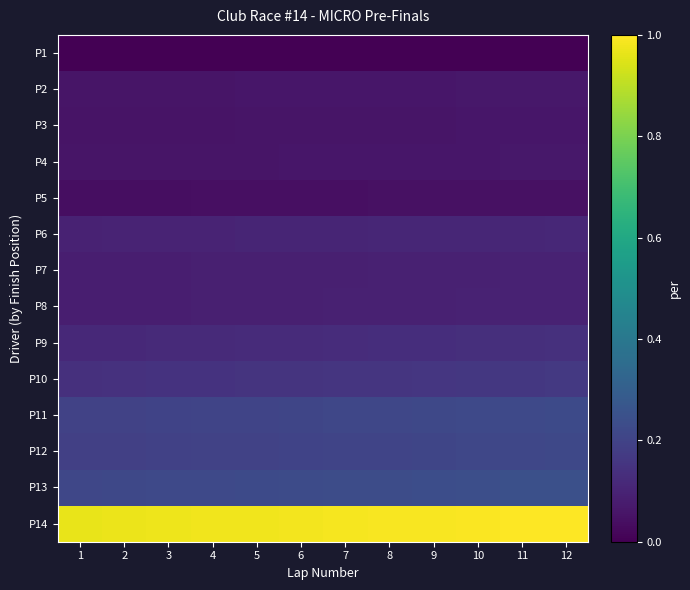

Reading left to right, what are all the values shown in this chart?

P1: 1=0.0	2=0.0	3=0.0	4=0.0	5=0.0	6=0.0	7=0.0	8=0.0	9=0.0	10=0.0	11=0.0	12=0.0
P2: 1=0.1	2=0.1	3=0.1	4=0.1	5=0.1	6=0.1	7=0.1	8=0.1	9=0.1	10=0.1	11=0.1	12=0.1
P3: 1=0.1	2=0.1	3=0.1	4=0.1	5=0.1	6=0.1	7=0.1	8=0.1	9=0.1	10=0.1	11=0.1	12=0.1
P4: 1=0.1	2=0.1	3=0.1	4=0.1	5=0.1	6=0.1	7=0.1	8=0.1	9=0.1	10=0.1	11=0.1	12=0.1
P5: 1=0.0	2=0.0	3=0.0	4=0.0	5=0.0	6=0.0	7=0.0	8=0.0	9=0.0	10=0.0	11=0.0	12=0.0
P6: 1=0.1	2=0.1	3=0.1	4=0.1	5=0.1	6=0.1	7=0.1	8=0.1	9=0.1	10=0.1	11=0.1	12=0.1
P7: 1=0.1	2=0.1	3=0.1	4=0.1	5=0.1	6=0.1	7=0.1	8=0.1	9=0.1	10=0.1	11=0.1	12=0.1
P8: 1=0.1	2=0.1	3=0.1	4=0.1	5=0.1	6=0.1	7=0.1	8=0.1	9=0.1	10=0.1	11=0.1	12=0.1
P9: 1=0.1	2=0.1	3=0.1	4=0.1	5=0.1	6=0.1	7=0.1	8=0.1	9=0.1	10=0.1	11=0.1	12=0.1
P10: 1=0.1	2=0.1	3=0.1	4=0.1	5=0.1	6=0.2	7=0.2	8=0.2	9=0.2	10=0.2	11=0.2	12=0.2
P11: 1=0.2	2=0.2	3=0.2	4=0.2	5=0.2	6=0.2	7=0.2	8=0.2	9=0.2	10=0.2	11=0.2	12=0.2
P12: 1=0.2	2=0.2	3=0.2	4=0.2	5=0.2	6=0.2	7=0.2	8=0.2	9=0.2	10=0.2	11=0.2	12=0.2
P13: 1=0.2	2=0.2	3=0.2	4=0.2	5=0.2	6=0.2	7=0.2	8=0.2	9=0.2	10=0.2	11=0.2	12=0.2
P14: 1=1.0	2=1.0	3=1.0	4=1.0	5=1.0	6=1.0	7=1.0	8=1.0	9=1.0	10=1.0	11=1.0	12=1.0